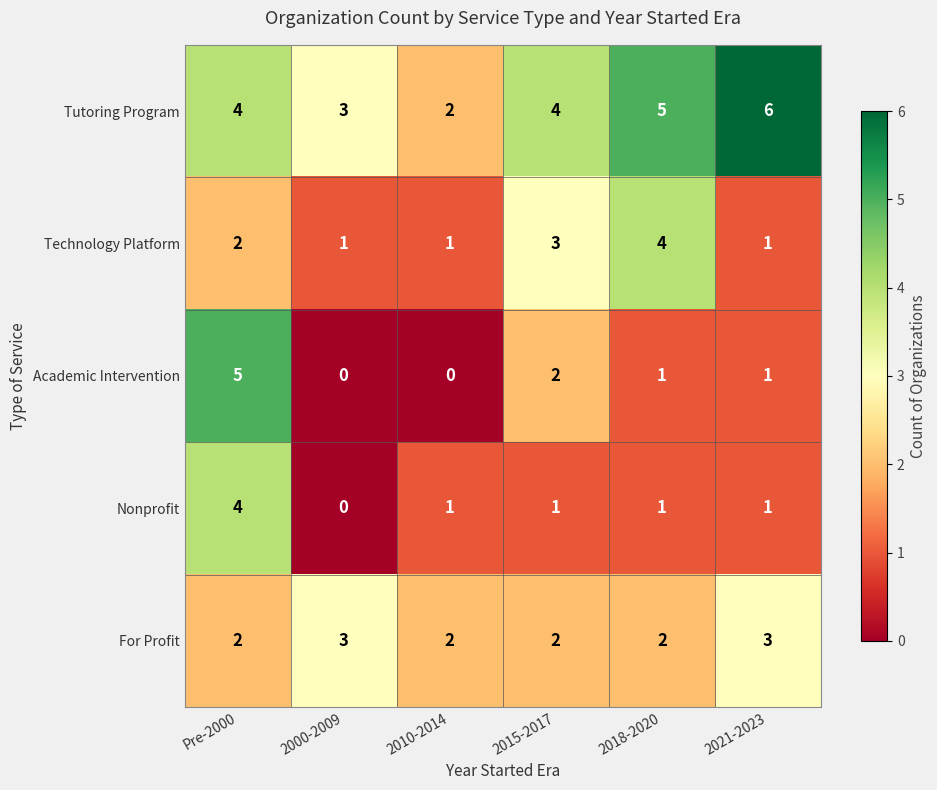

What is the total value across all series at Pre-2000?

17